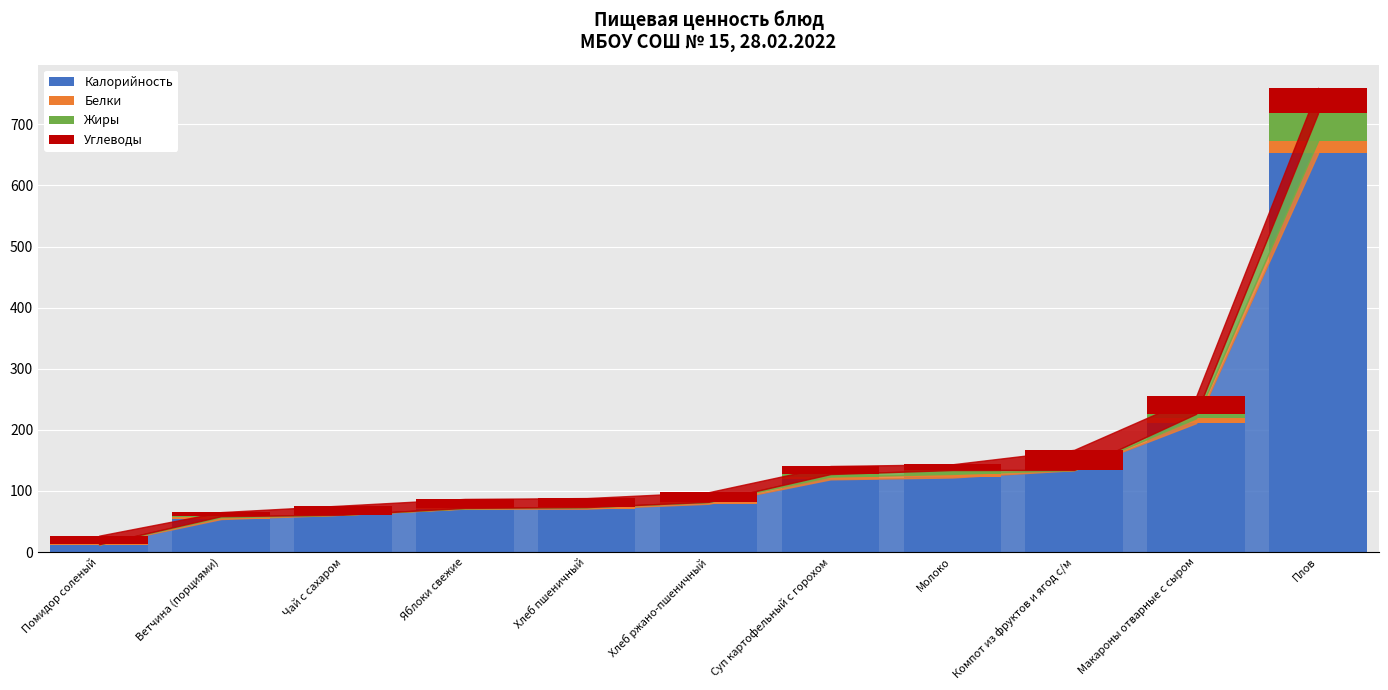

What is the sum of all Калорийность values?

1587.0